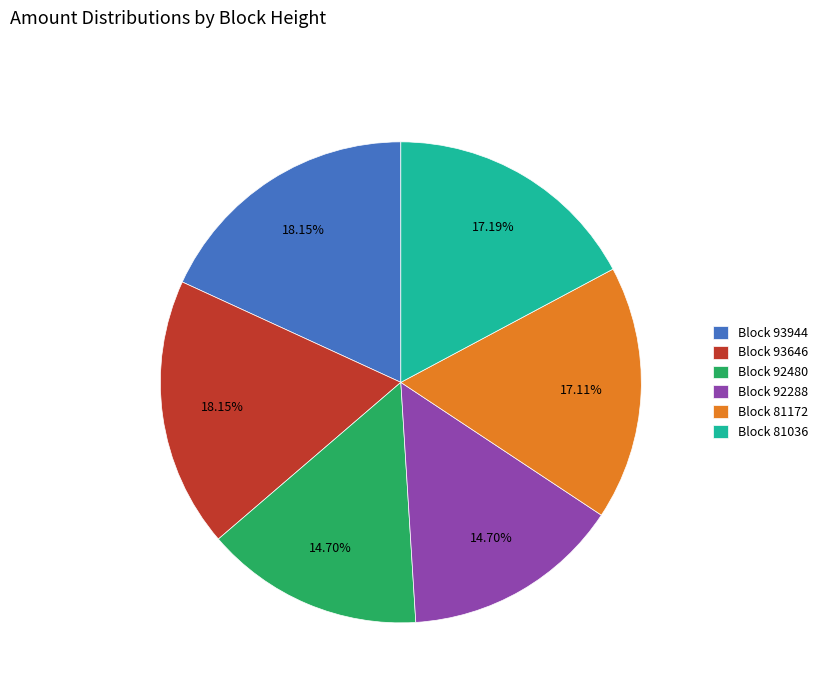

Combined, do Block 92288 and Block 92480 account for over 50%?

No